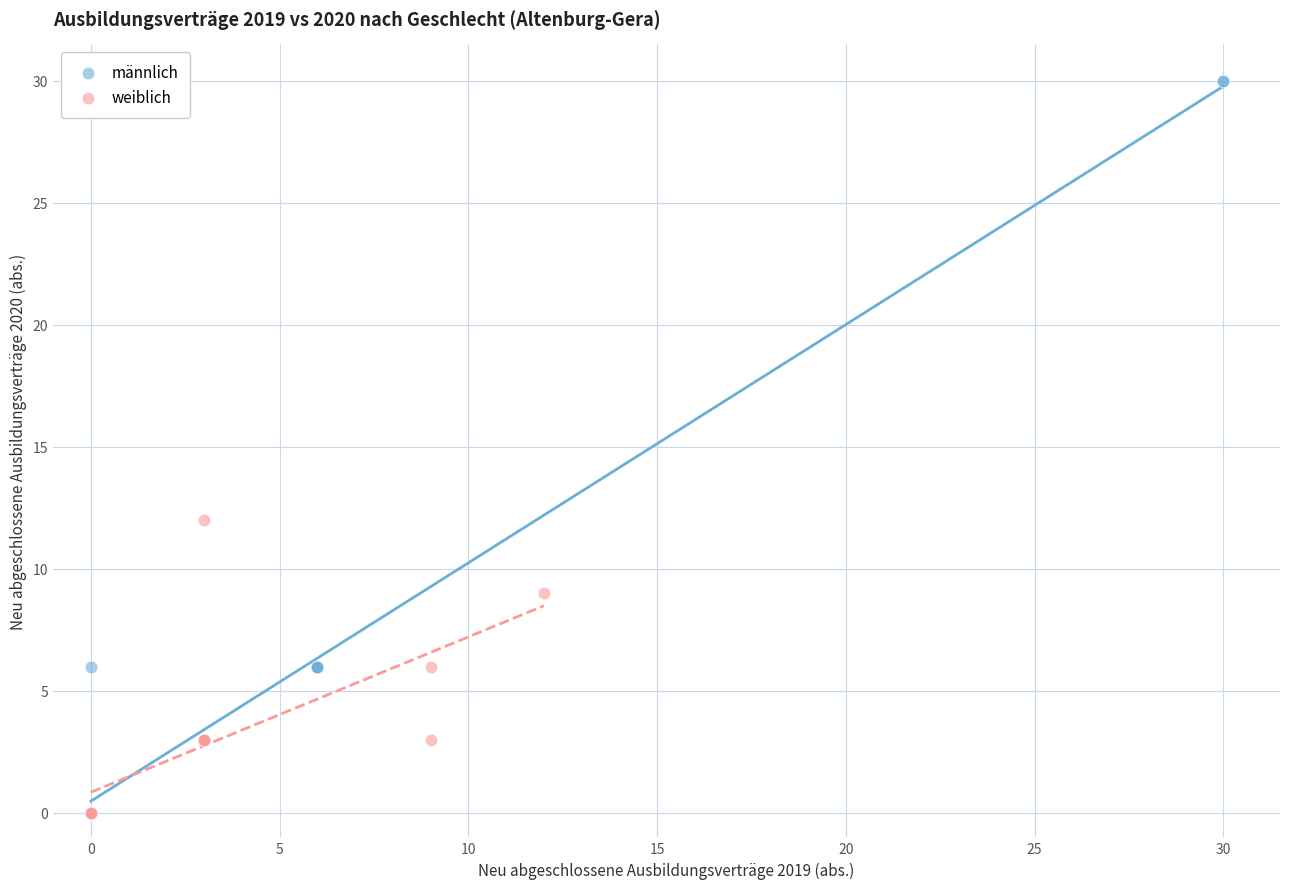

What are all the series names shown in the legend?

männlich, weiblich